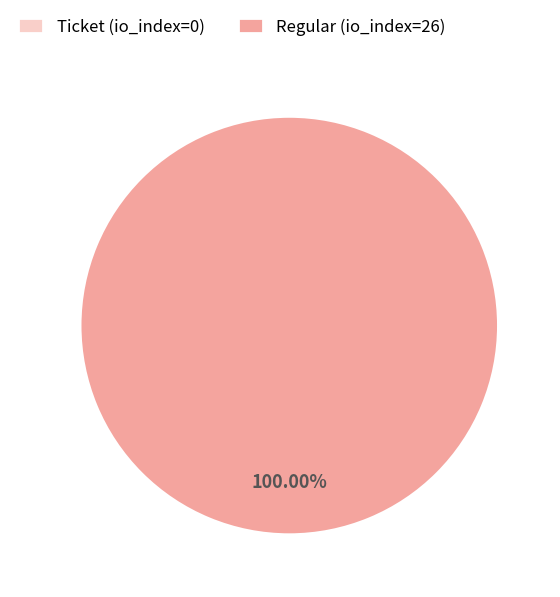

The Regular (io_index=26) slice represents 99% of the pie. True or false?

False